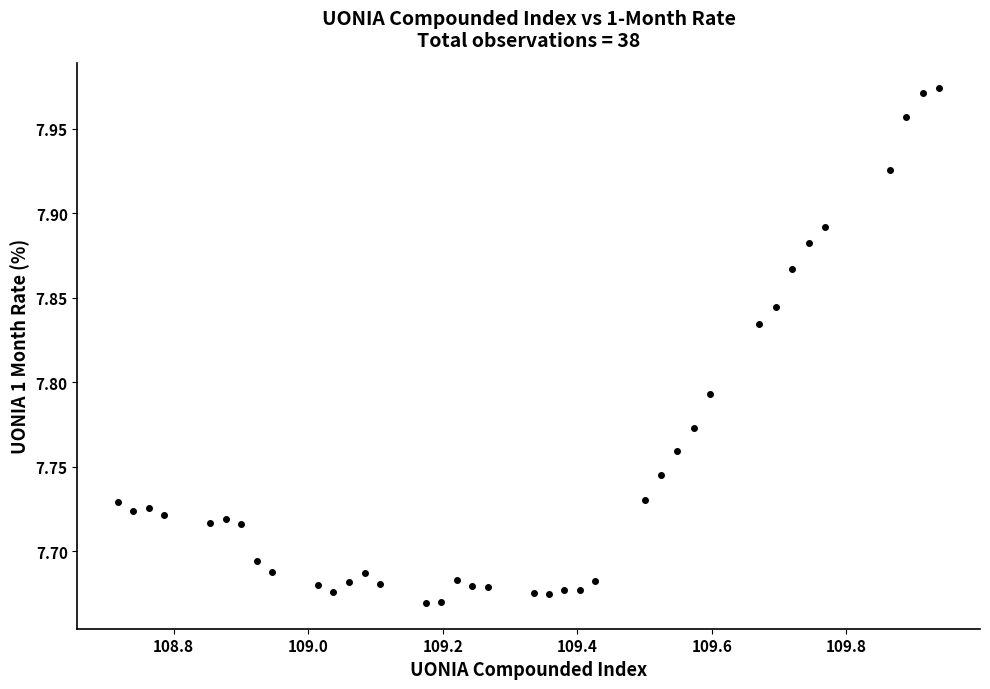

What is the range of Y values (max minus min)?

0.3